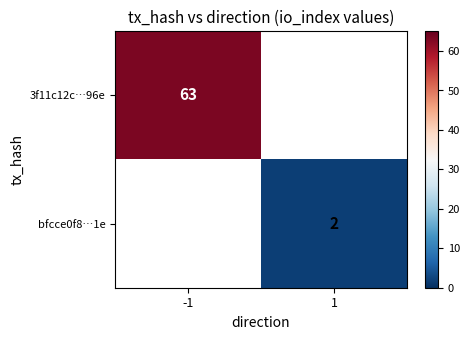

Is it true that 3f11c12c…96e equals 108 at -1?

False